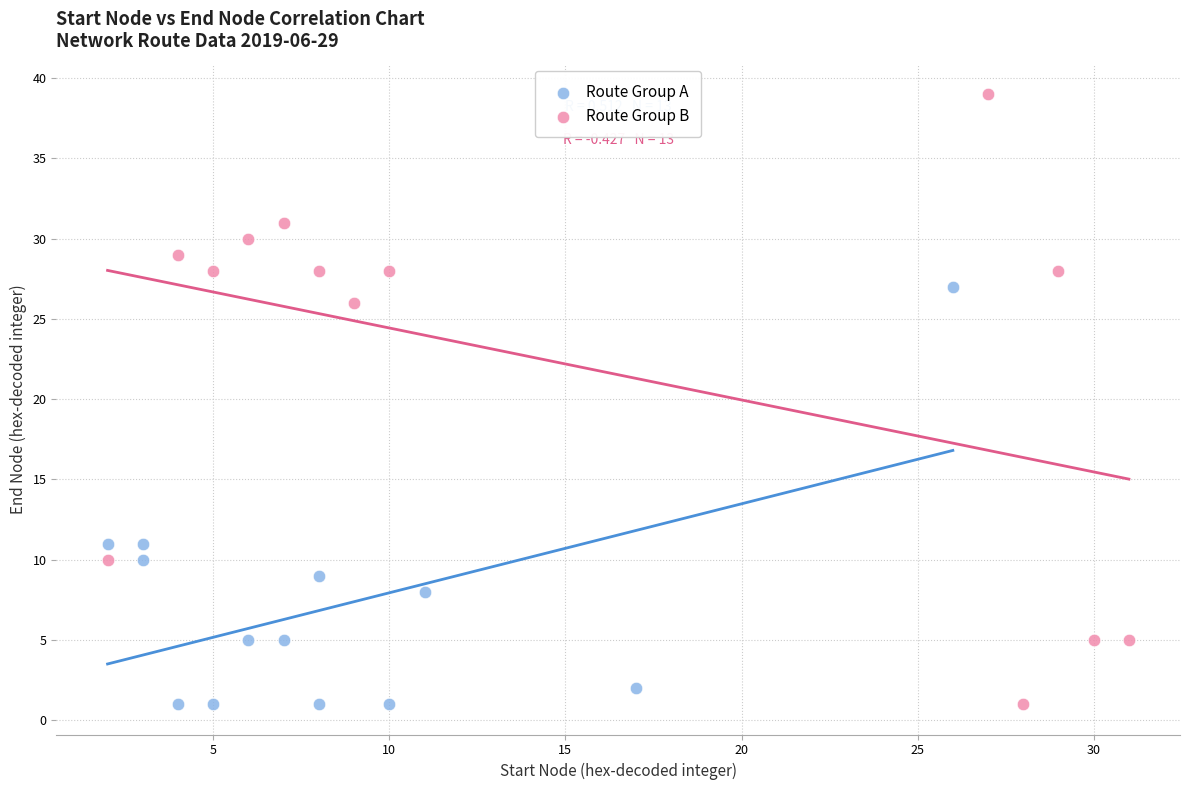

Which series has the widest spread of Y values?

Route Group B